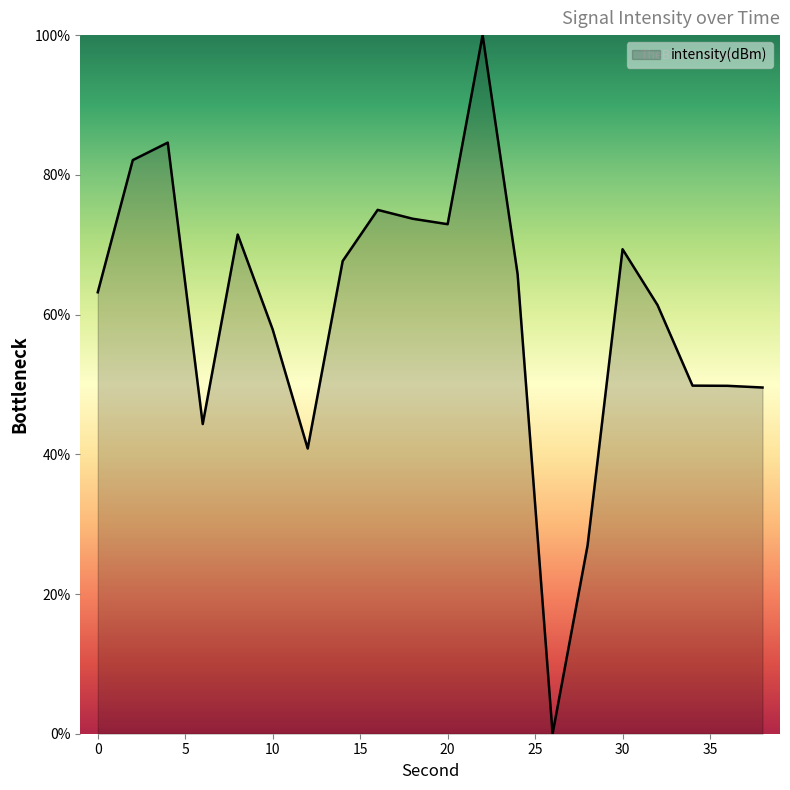

True or false: the data has more than 2 interior local peaks.

True